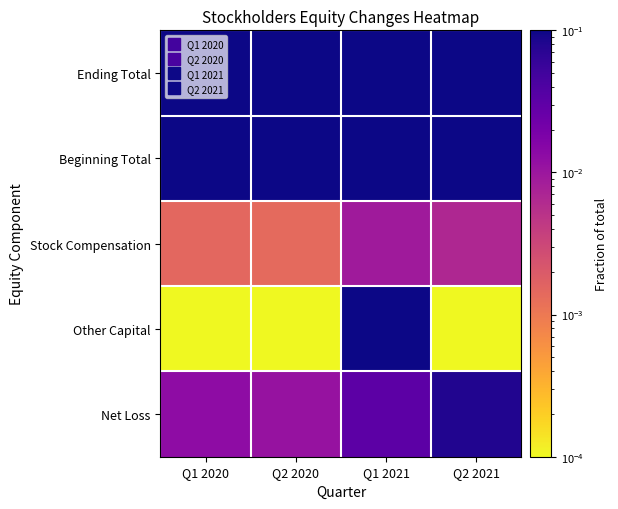

Which has a higher value, Q1 2020 or Q2 2020?

Q1 2020